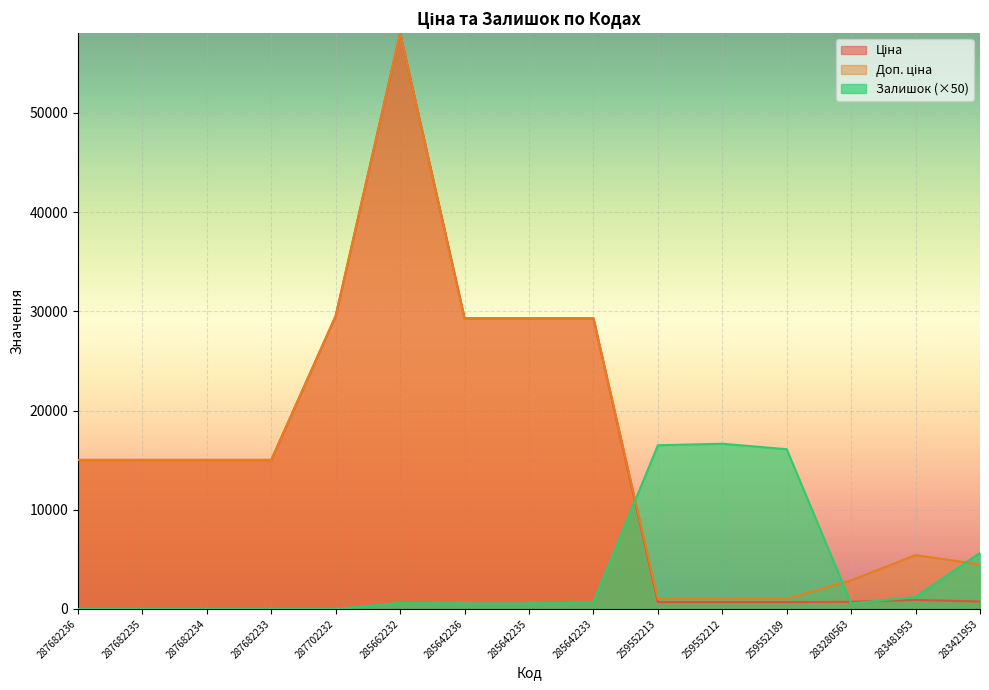

Which label corresponds to the largest value in the chart?

285662232